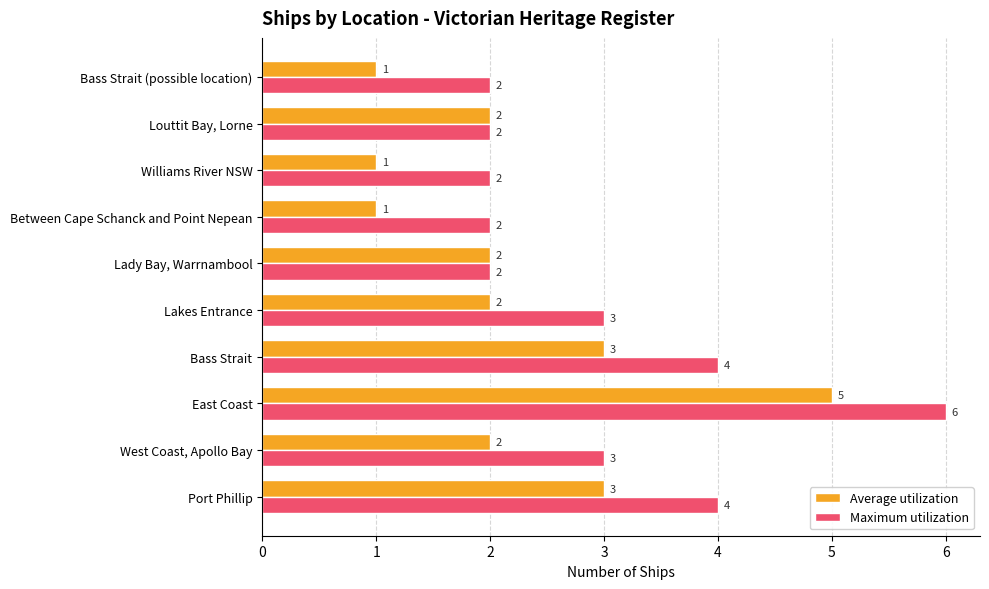

What is the sum of the Average utilization values at Bass Strait and Lakes Entrance?

5